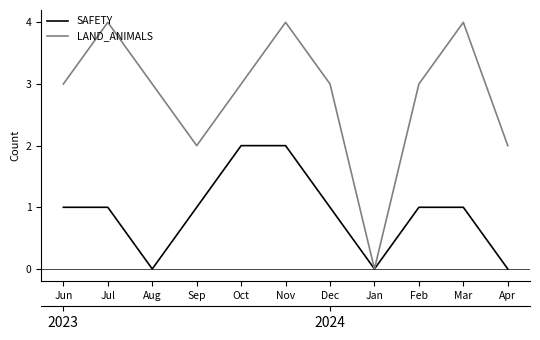

True or false: LAND_ANIMALS and SAFETY intersect in this chart.

False